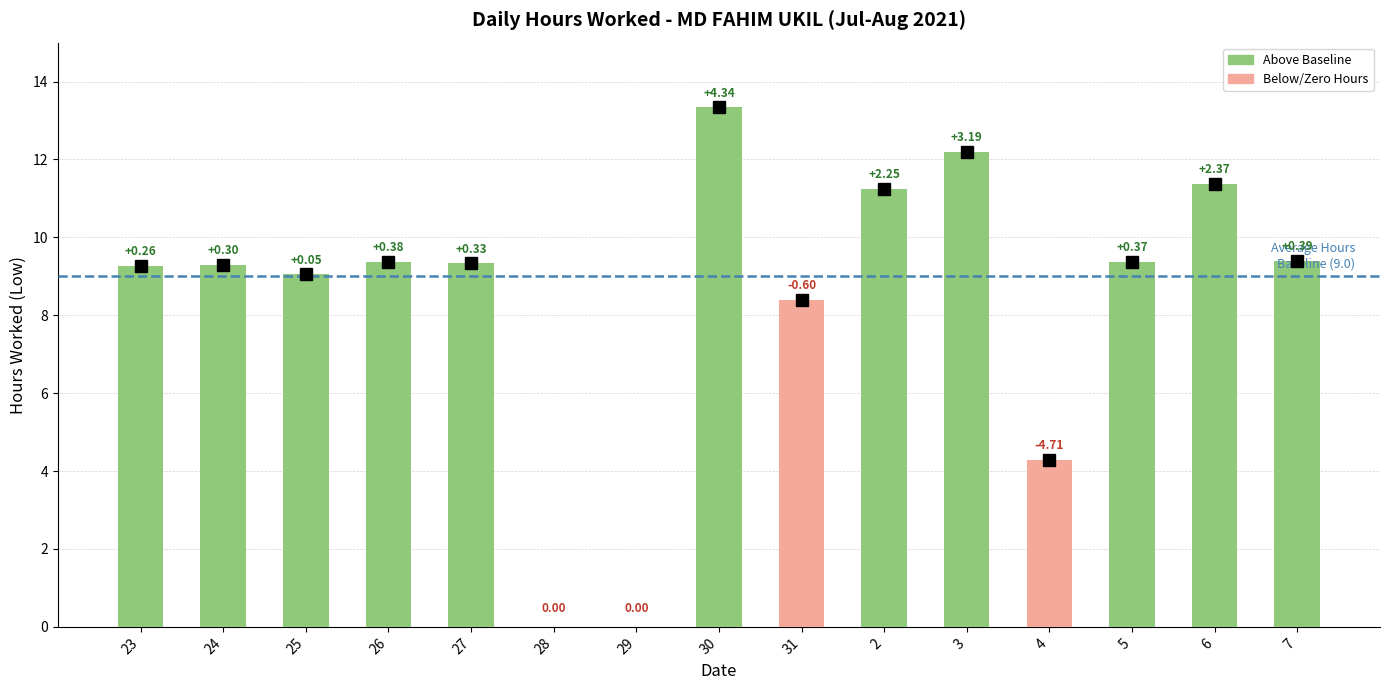

Reading left to right, extract all data points from this chart.

23=9.3	24=9.3	25=9.1	26=9.4	27=9.3	28=0.0	29=0.0	30=13.3	31=8.4	2=11.2	3=12.2	4=4.3	5=9.4	6=11.4	7=9.4